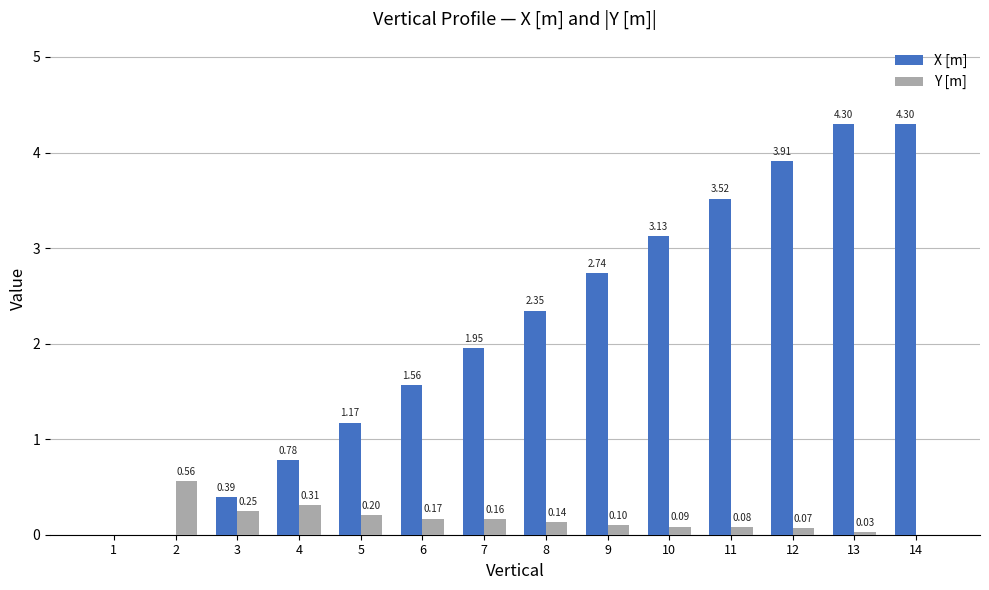

Which series changed the most between 2 and 14?

X [m]